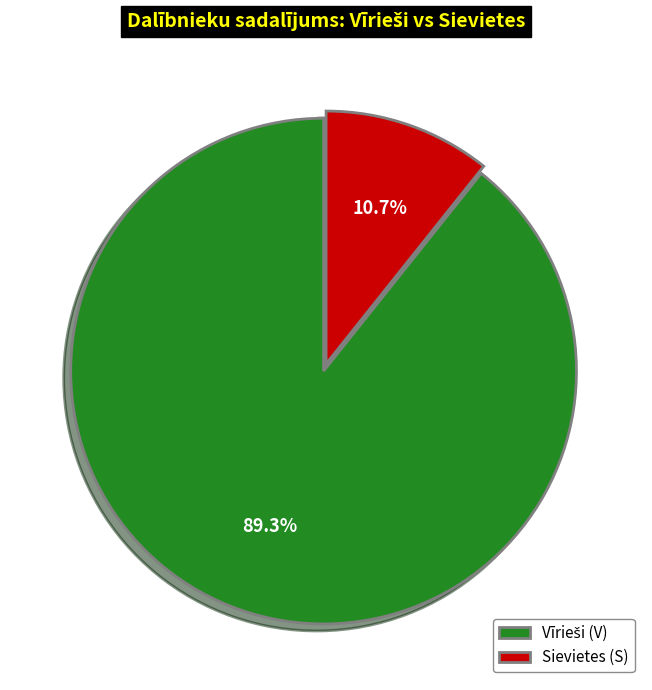

Is there a majority slice in this chart?

Yes